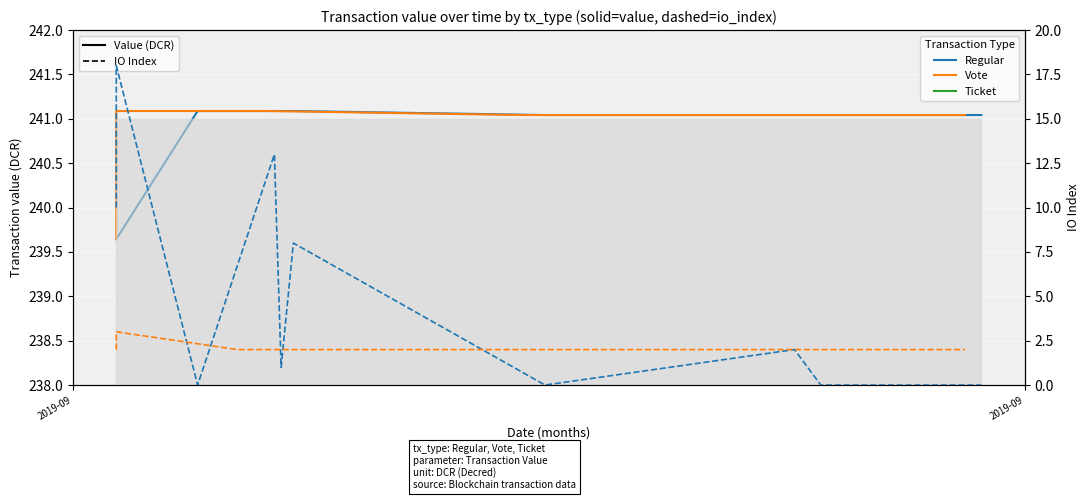

True or false: Regular has more than 2 points higher than both neighbors.

False